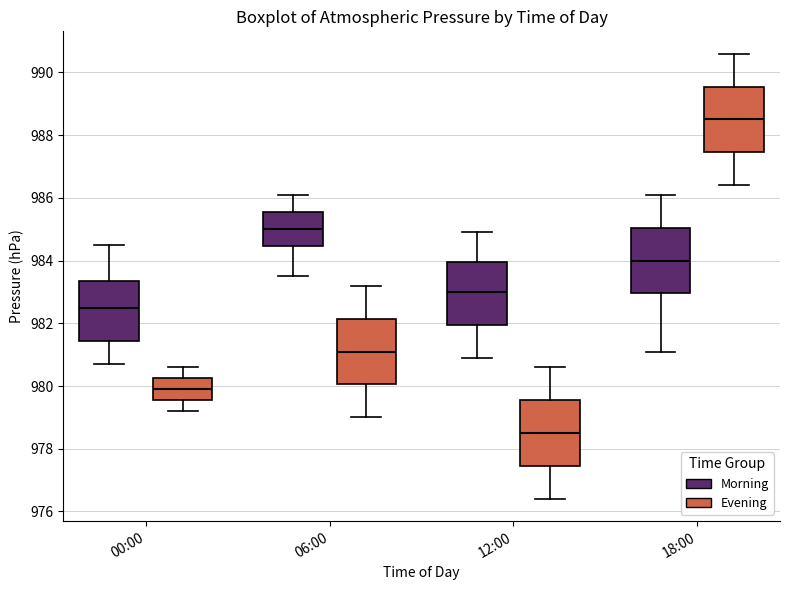

Where does the lower whisker of the box for 06:00 (Morning) end on the y-axis? The values are not printed on the chart, so give them approximately, as read against the axis.

983.6